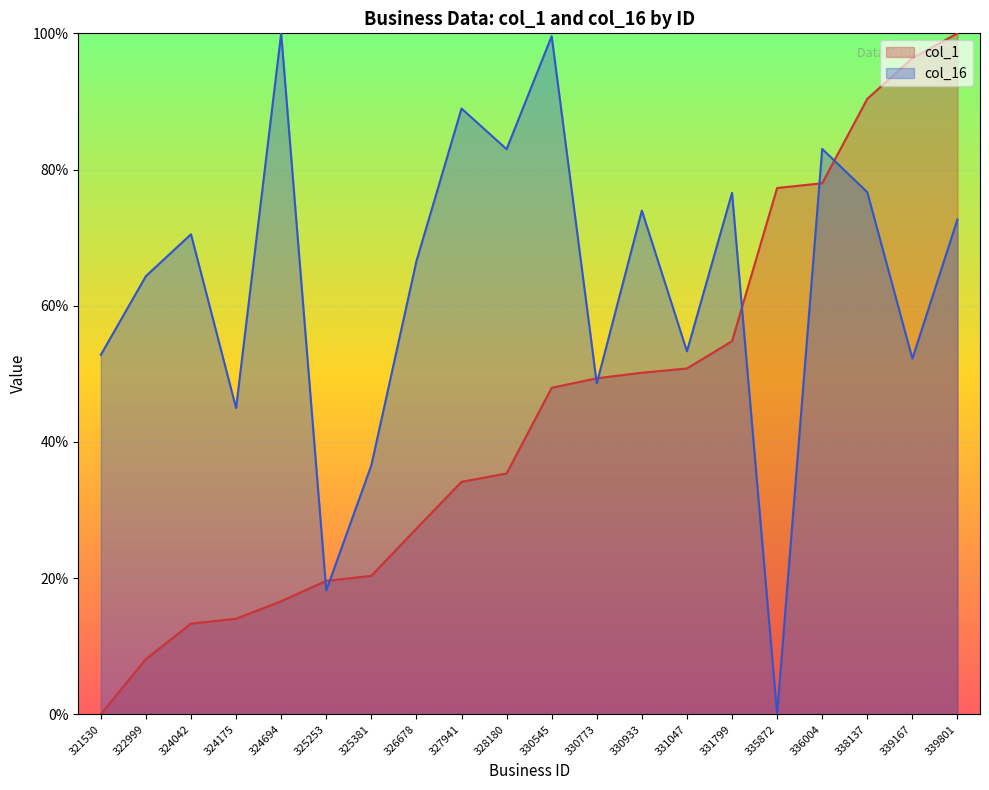

List the series in order of their peak value, highest first.

col_1, col_16